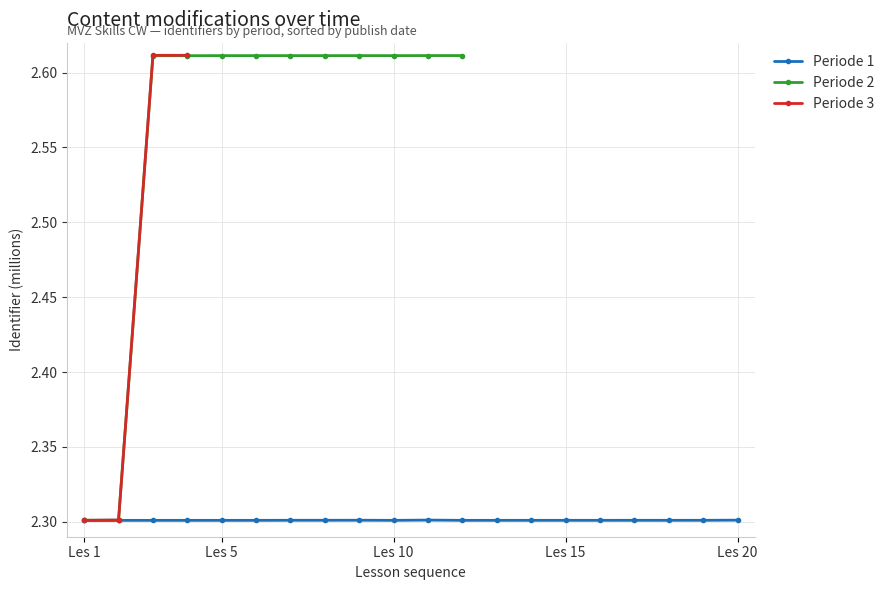

List the series in order of their peak value, highest first.

Periode 3, Periode 2, Periode 1